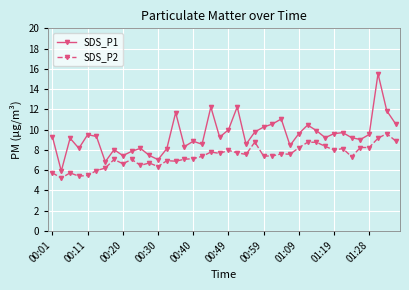

How many lines are shown in the chart?

2